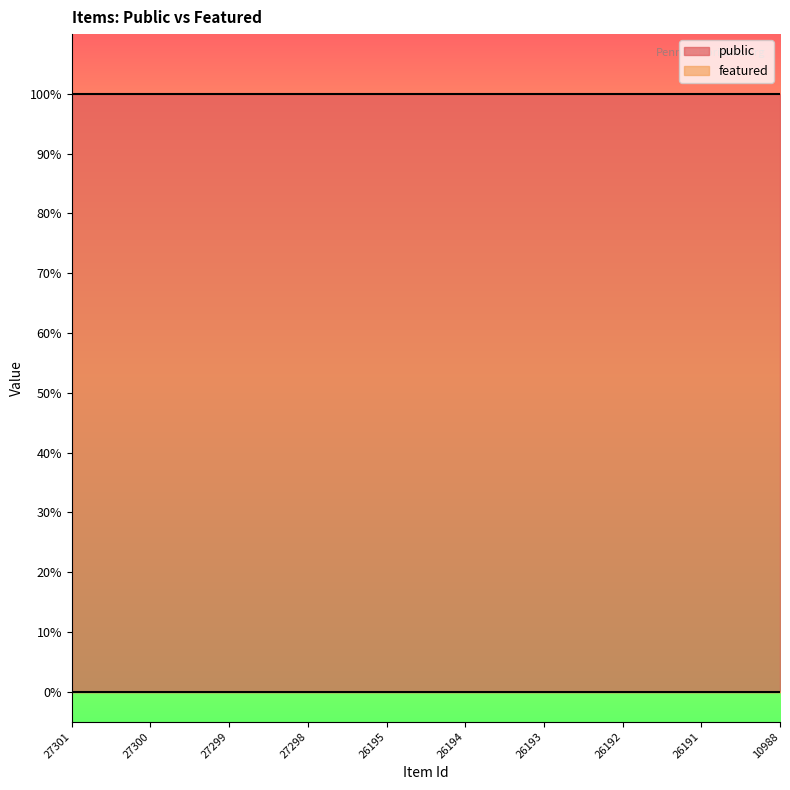

Which series has the widest spread of values?

public